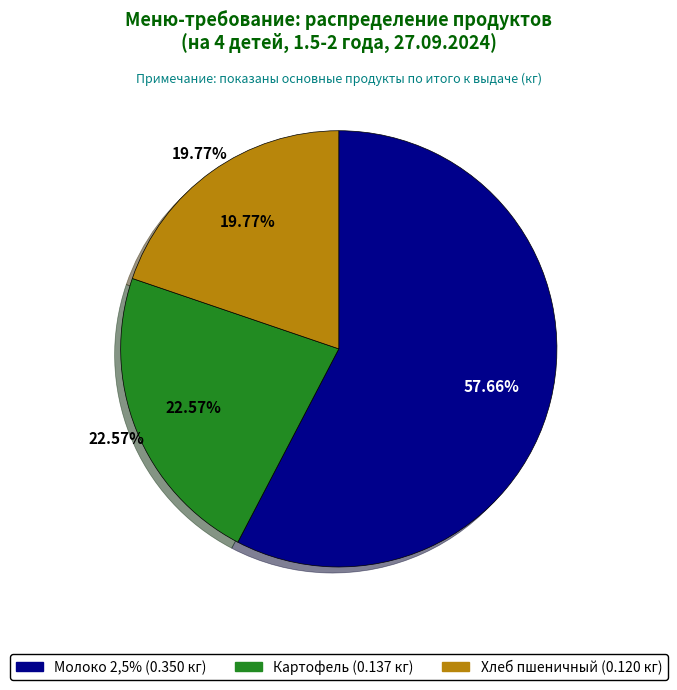

Rank the categories by value from highest to lowest.

Молоко 2,5%, Картофель, Хлеб пшеничный